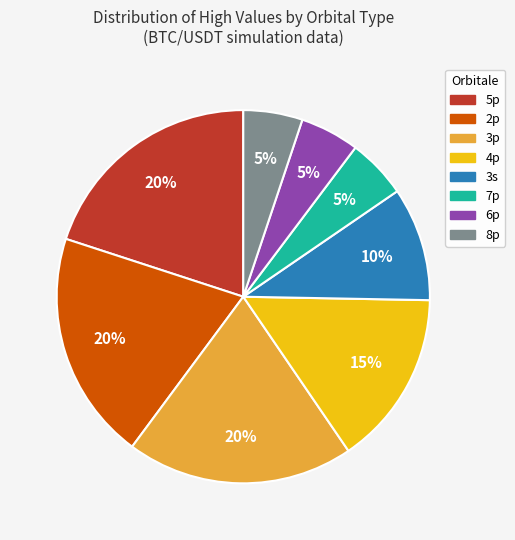

To the nearest percent, what is the average slice percentage?

12%